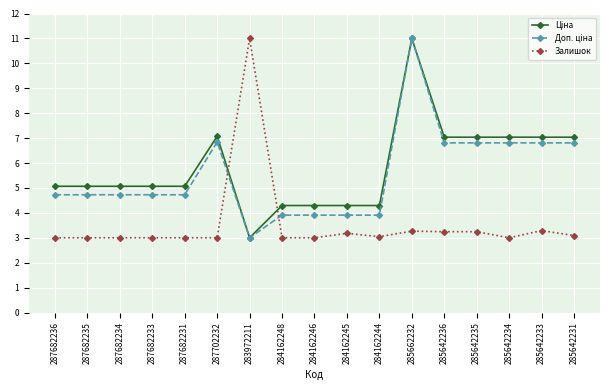

The value of Залишок at 287682235 is 0.6. True or false?

False